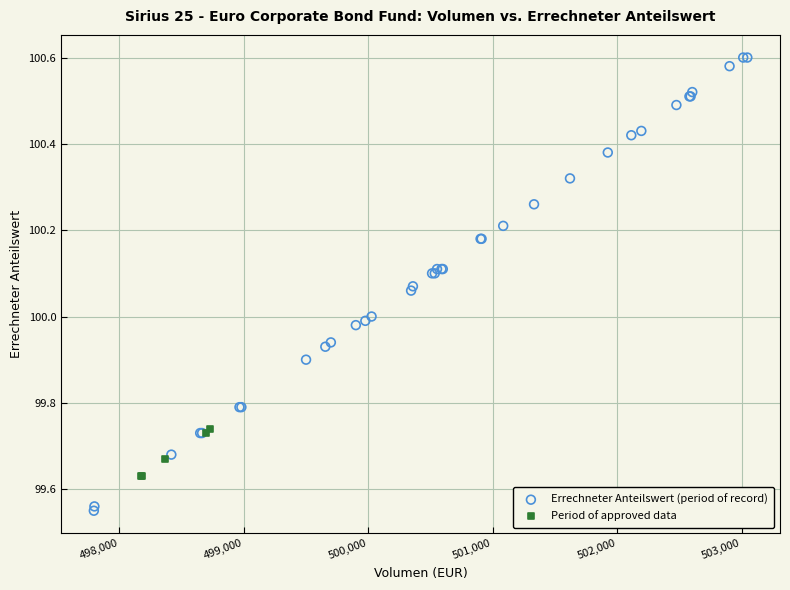

Which series has the largest Y range (max minus min)?

Errechneter Anteilswert (period of record)